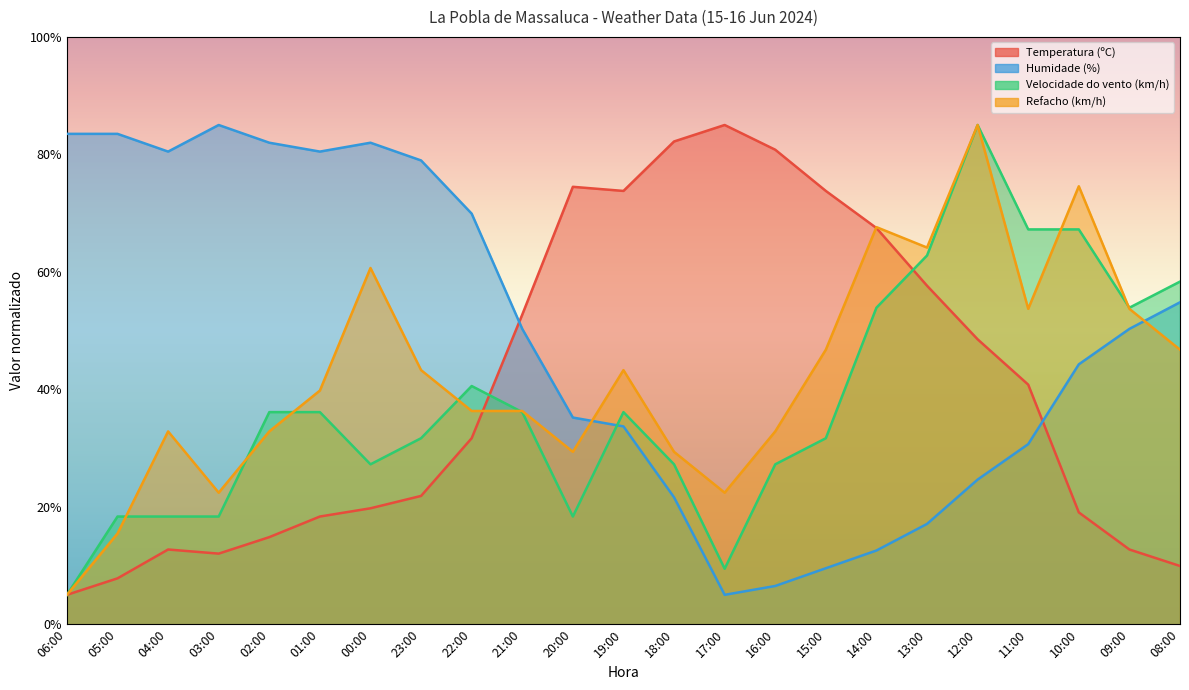

Is it true that Refacho (km/h) equals 85.0 at 12:00?

True